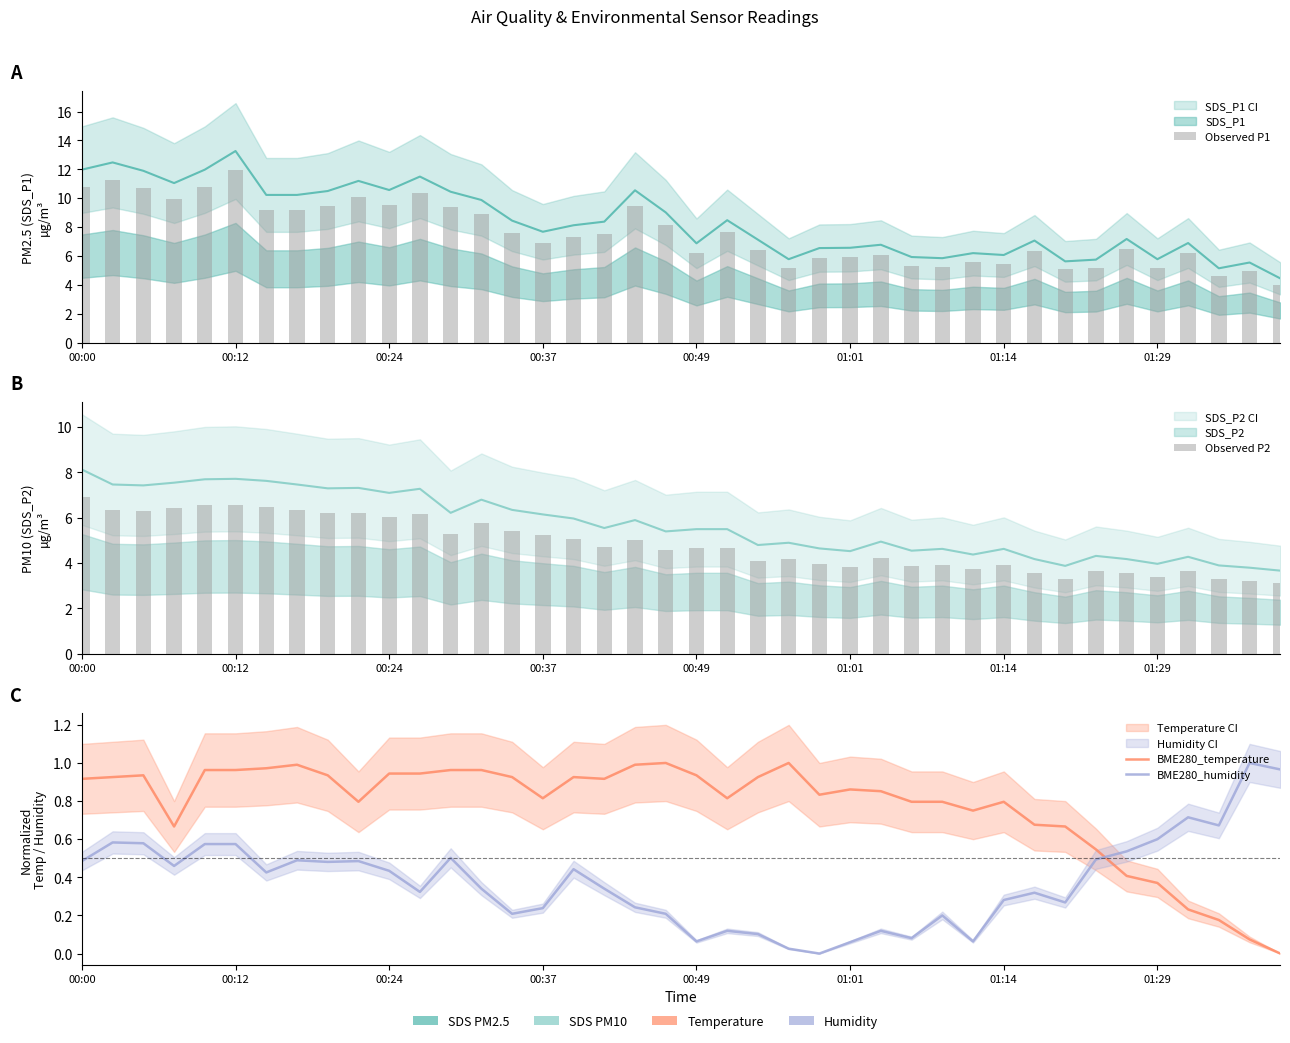

The Observed P2 series shows 3.7 at 29. True or false?

True